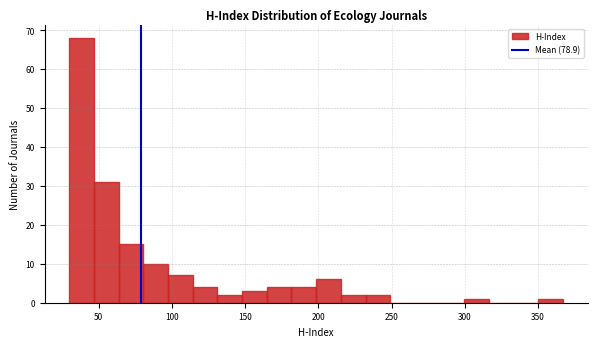

Read against the x-axis, roughly where is the centre of the tallest bar?

40